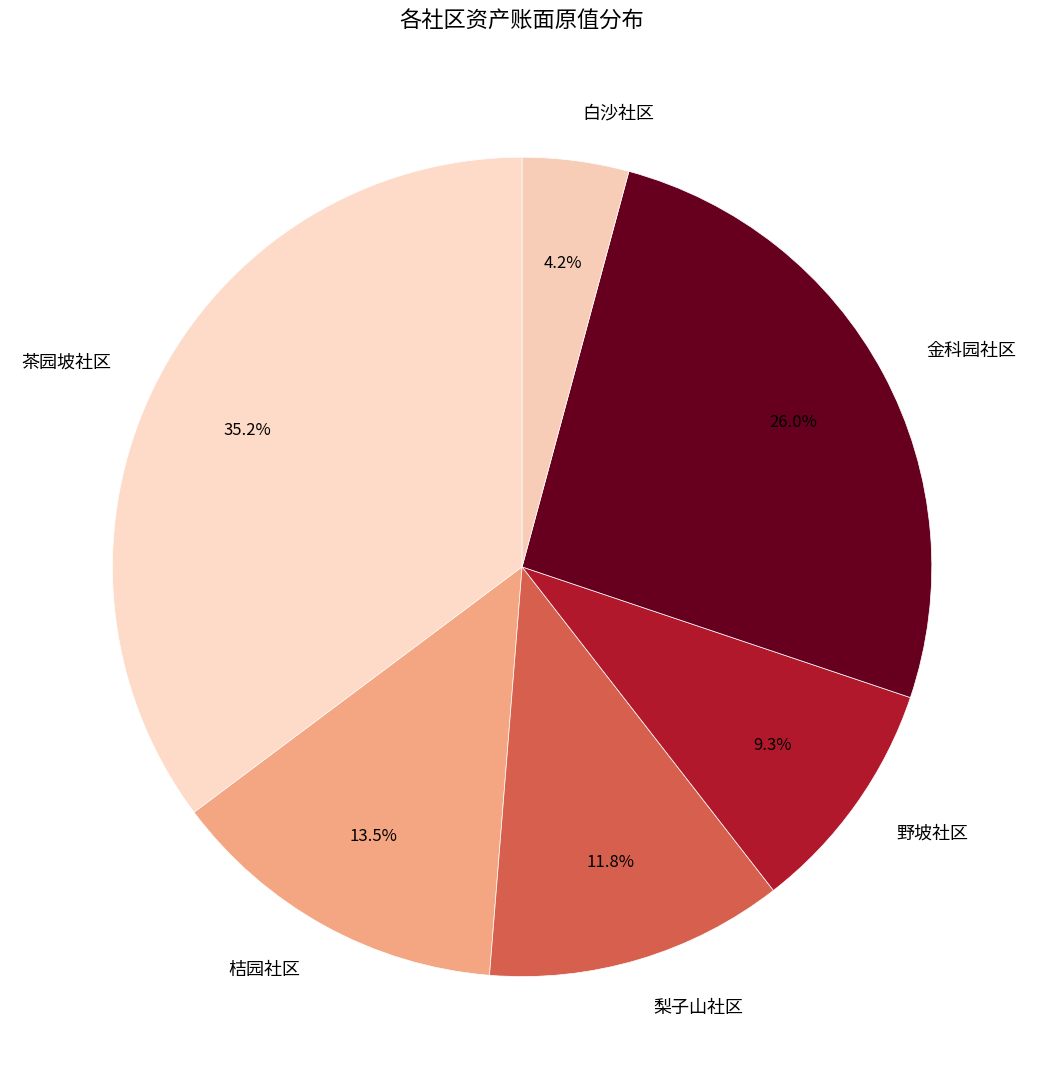

What is the smallest slice in the pie chart?

白沙社区